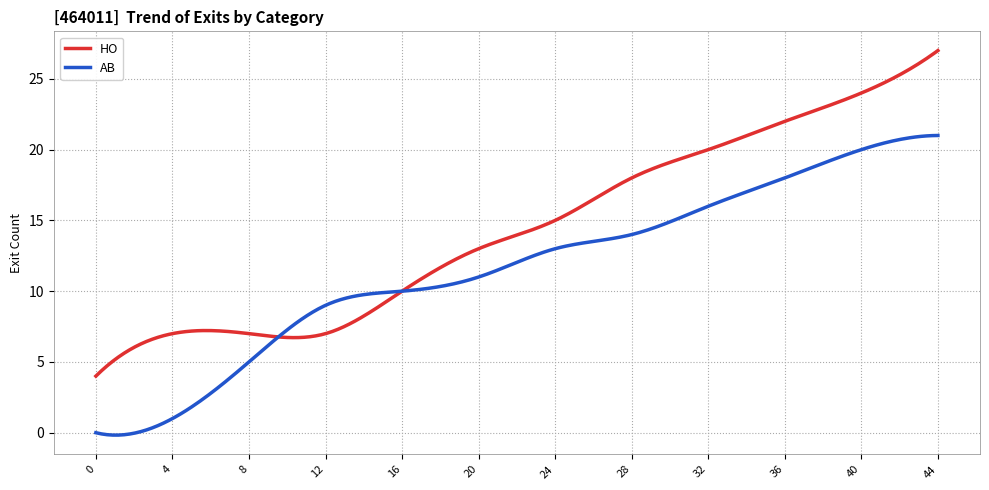

What is the highest value of the AB series?

21.0